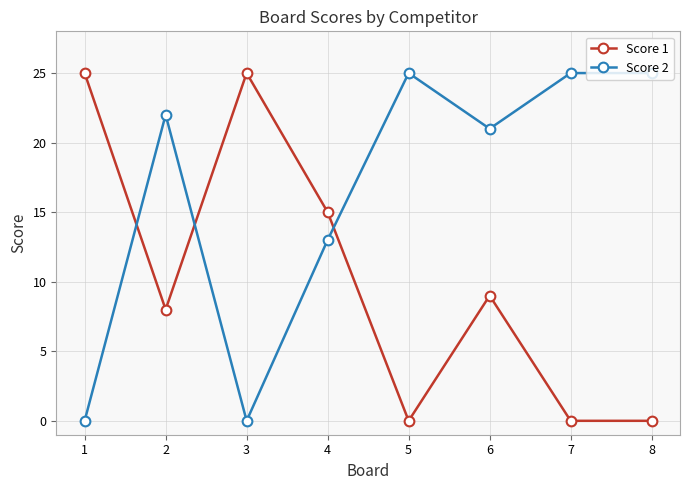

Where is Score 2 nearest to the value 12?

4